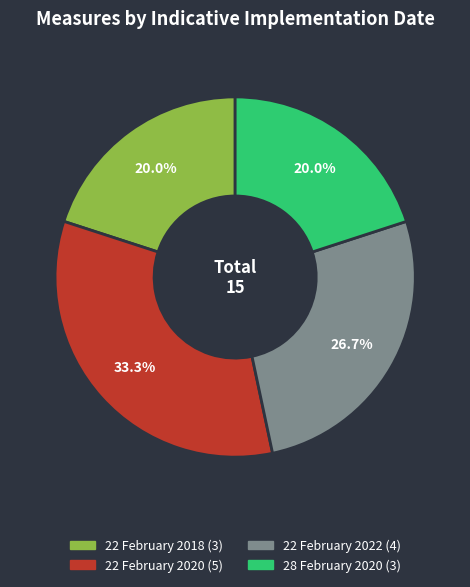

What percentage is the 22 February 2020 slice, to the nearest percent?

33%